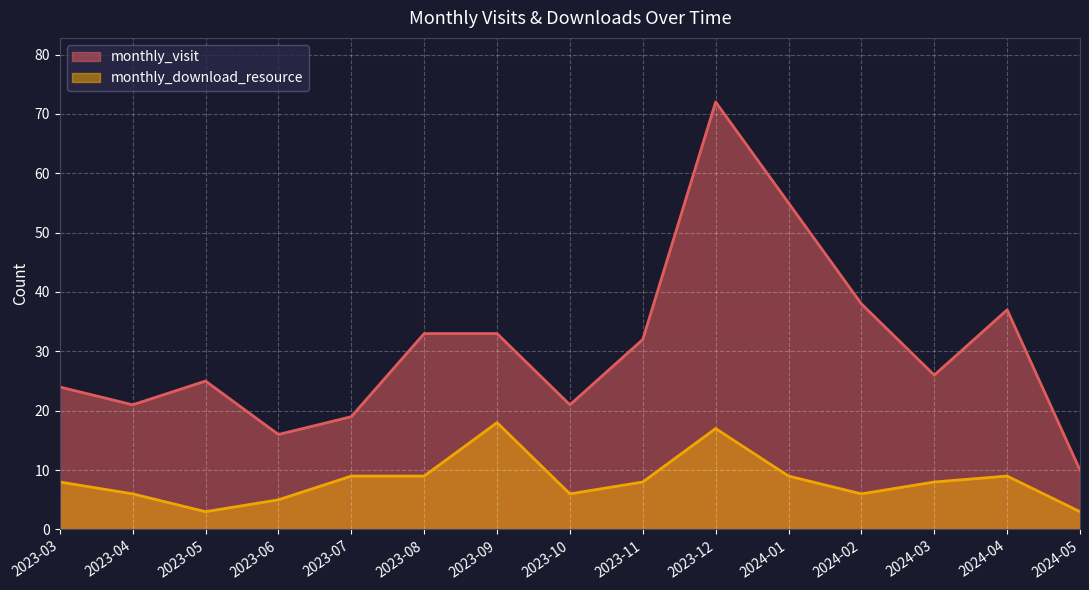

Rank the series at 2024-01 from lowest to highest value.

monthly_download_resource, monthly_visit